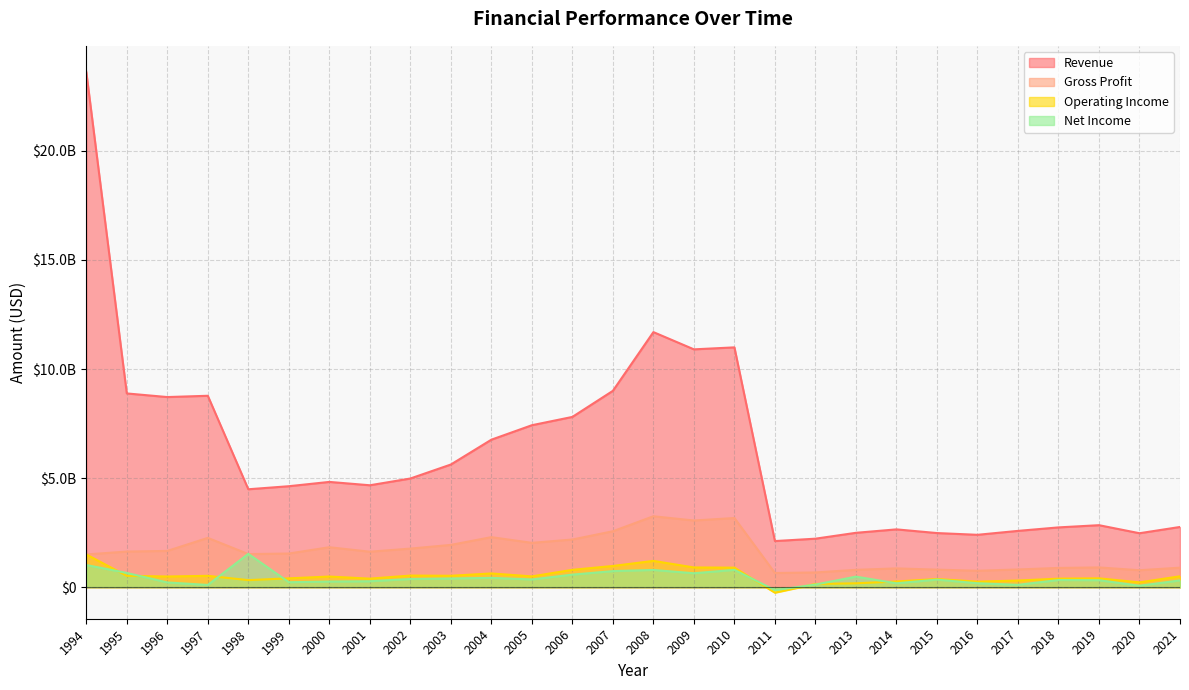

Where is the first local minimum for Revenue?

1996